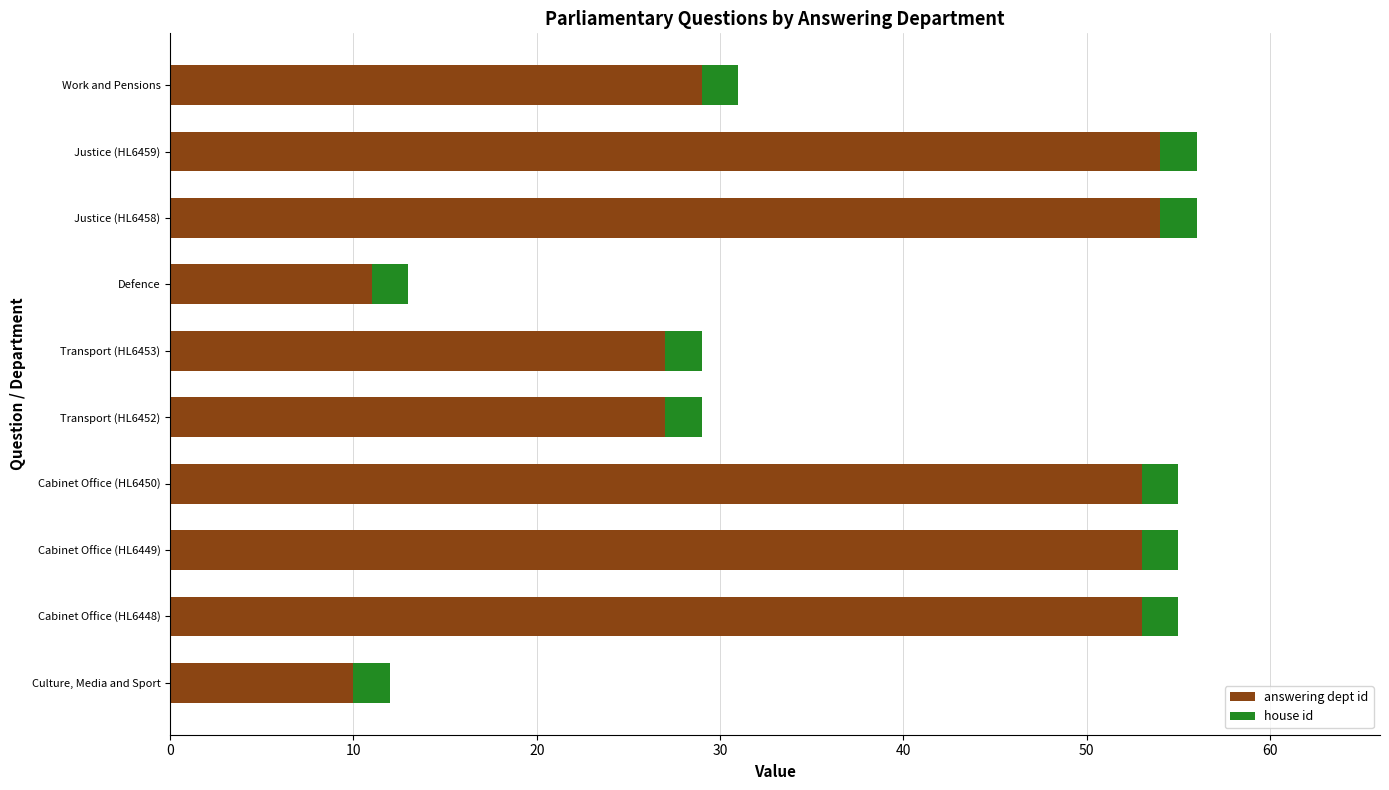

The answering dept id series shows 54 at Justice (HL6458). True or false?

True